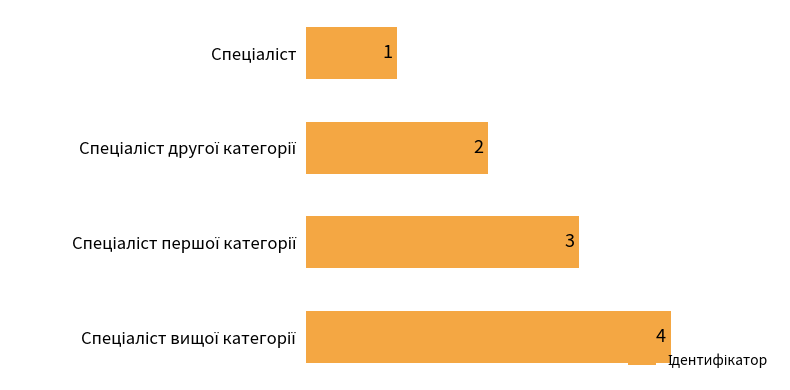

What is the greatest value displayed?

4